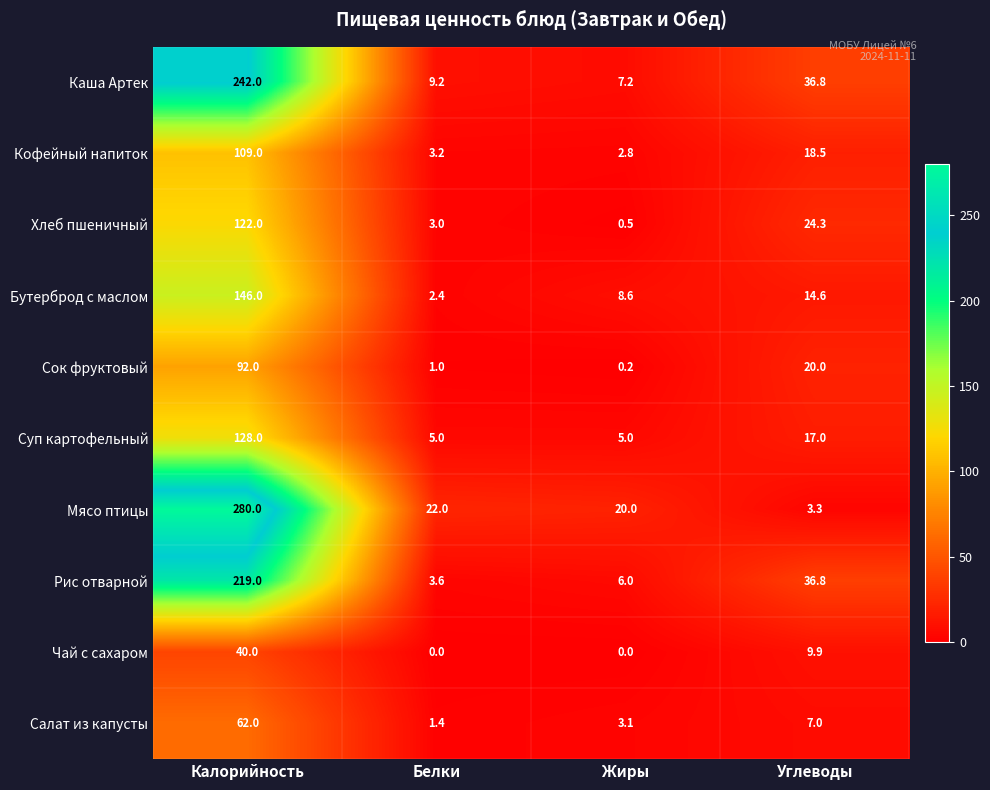

What is the highest value of the Хлеб пшеничный series?

122.0